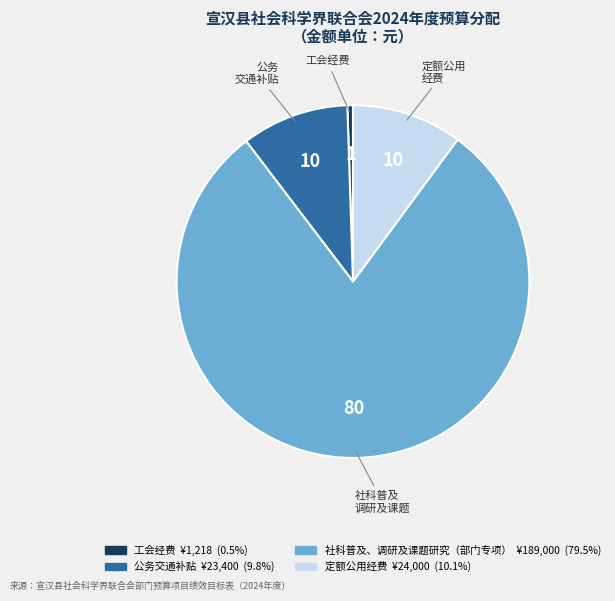

Which slice is the largest?

社科普及、调研及课题研究（部门专项）